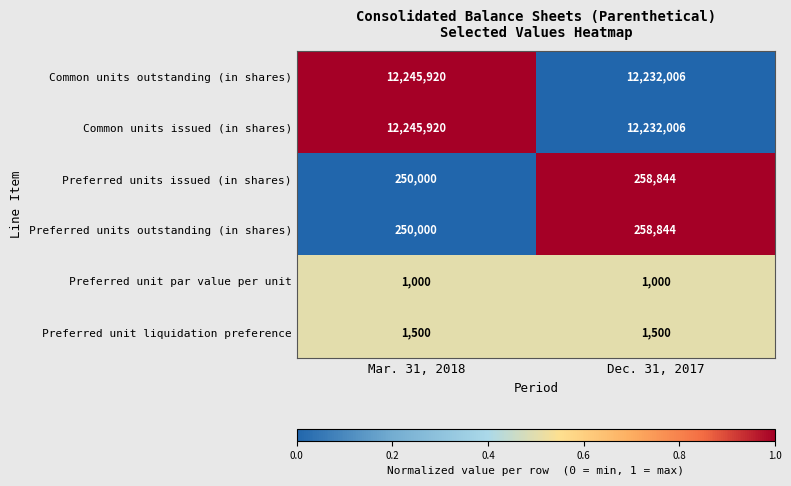

What value does the Preferred unit liquidation preference series have at Dec. 31, 2017?

1500